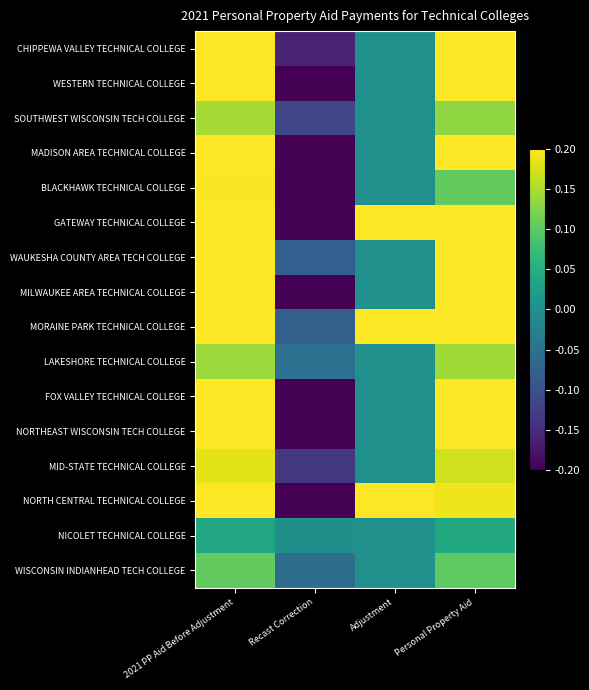

What is the total value across all series at Personal Property Aid?

5.2